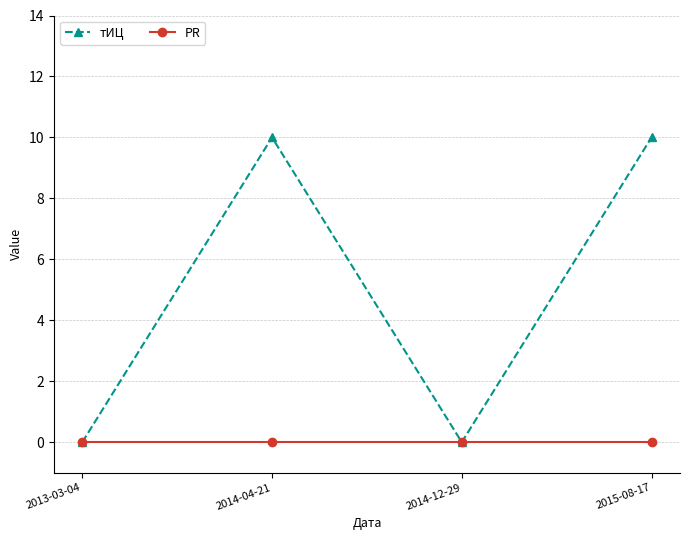

Which series has the largest total across all categories?

тИЦ